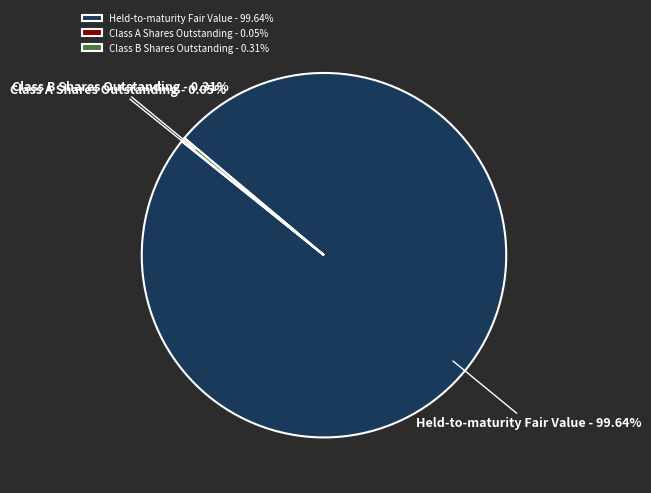

What percentage do Held-to-maturity Fair Value and Class B Shares Outstanding together represent?

100.0%